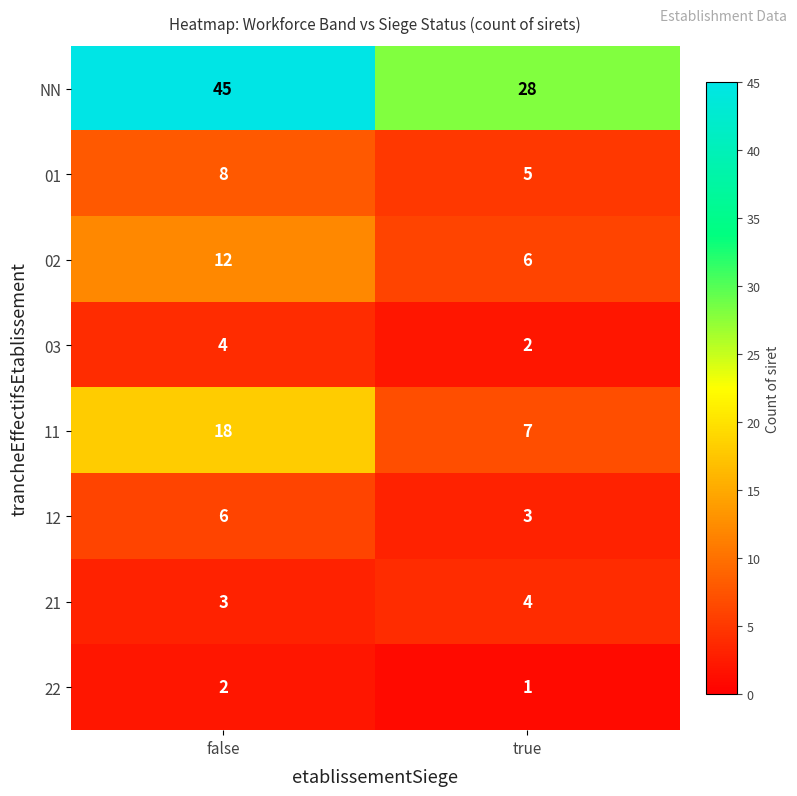

Which series has the widest spread of values?

NN